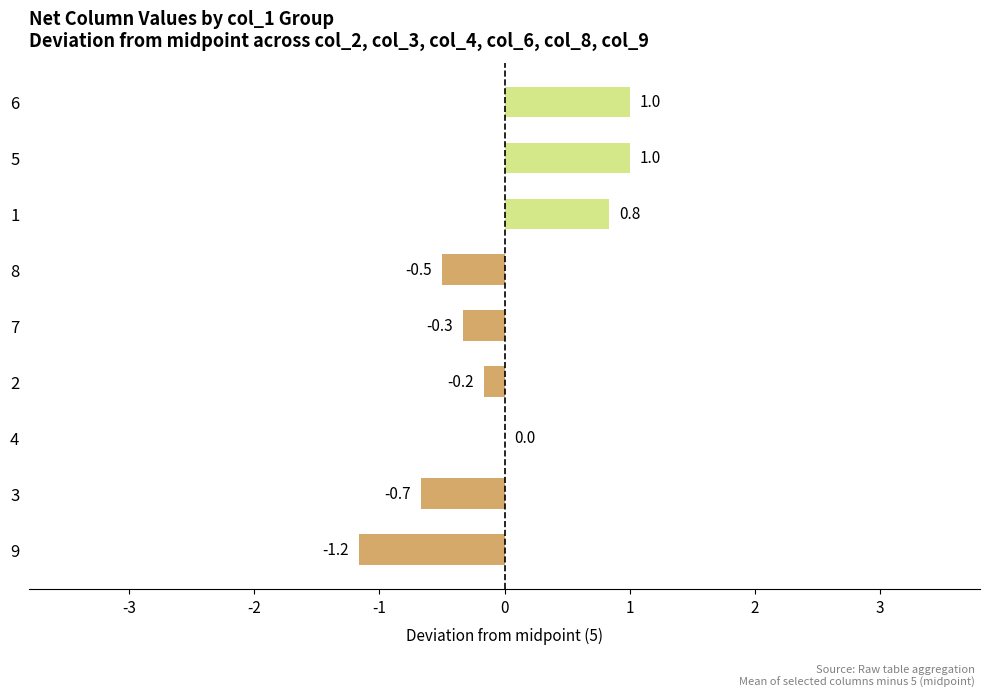

The value at 4 is 0.0. True or false?

True